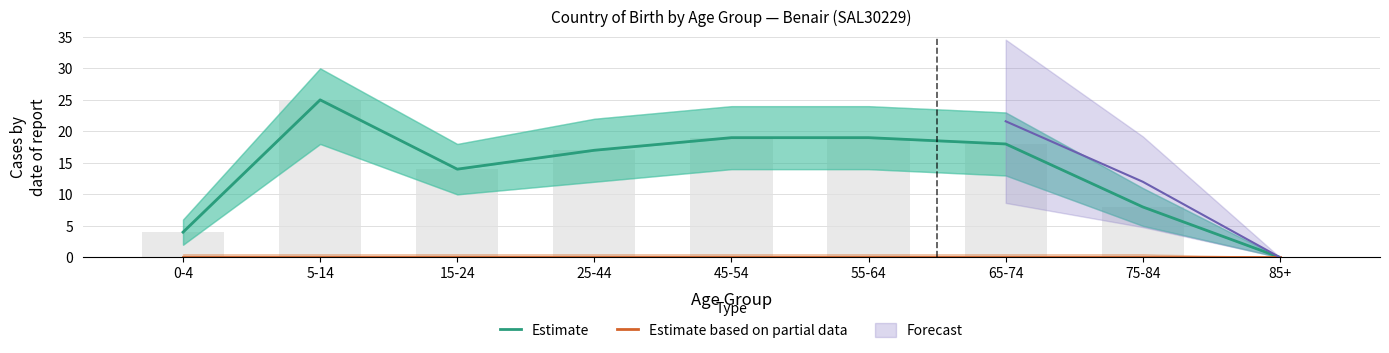

The value of Estimate at 25-44 is 17. True or false?

True